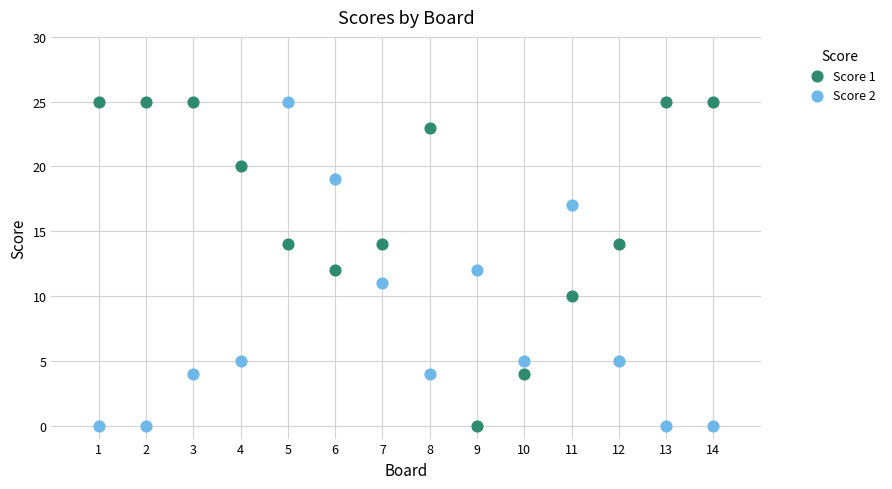

Across all data points, what is the range of X values (max minus min)?

13